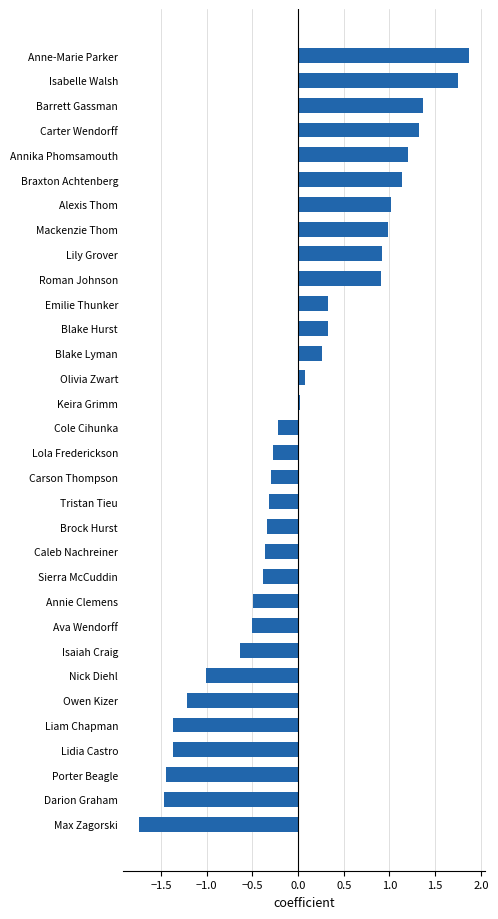

What is the change in value from Emilie Thunker to Anne-Marie Parker?

+1.5